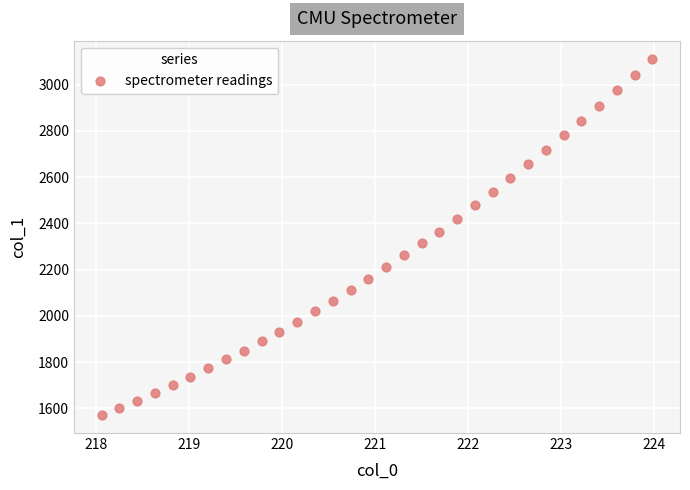

What is the range of X values (max minus min)?

5.9